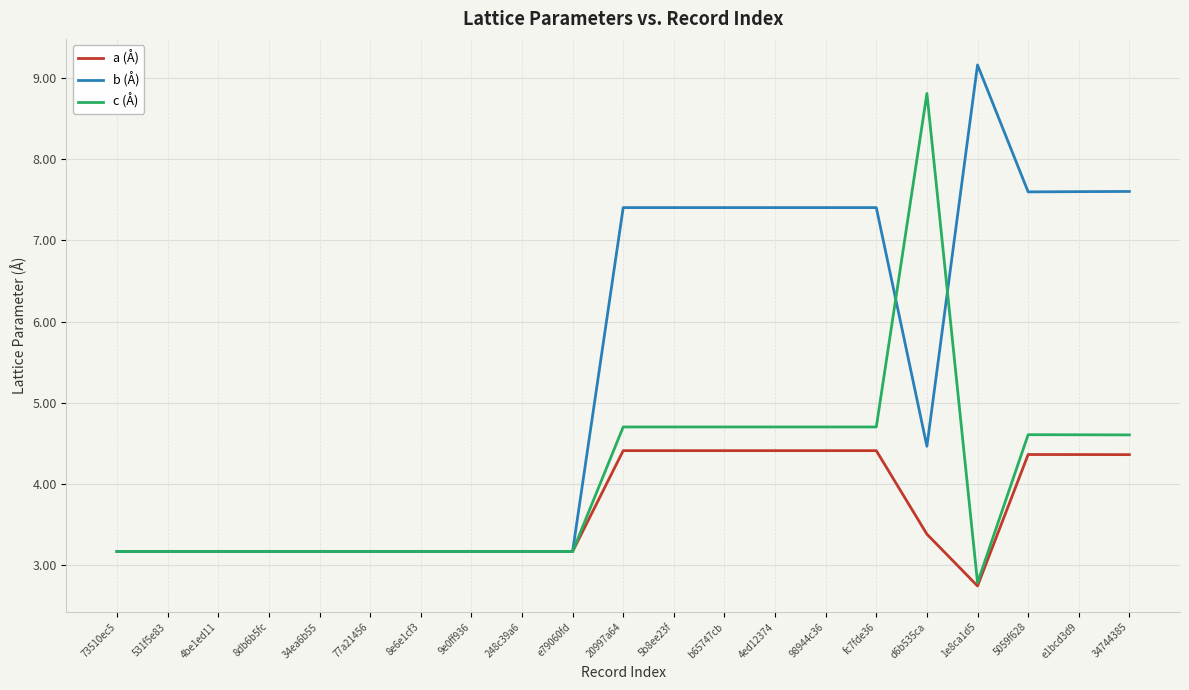

At how many categories does at least one series exceed 7?

11